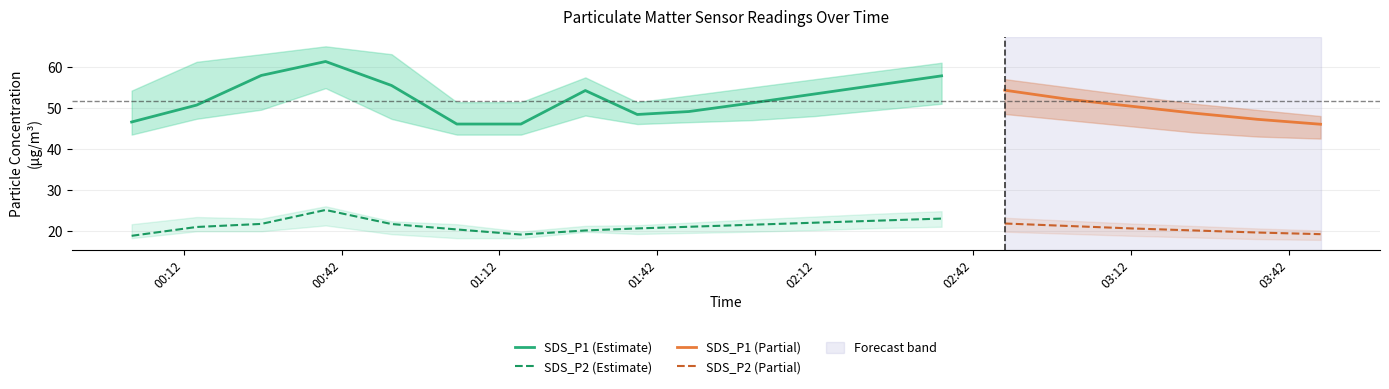

Is it true that SDS_P1_lower equals 69.4 at 2021/07/10 01:28:19?

False